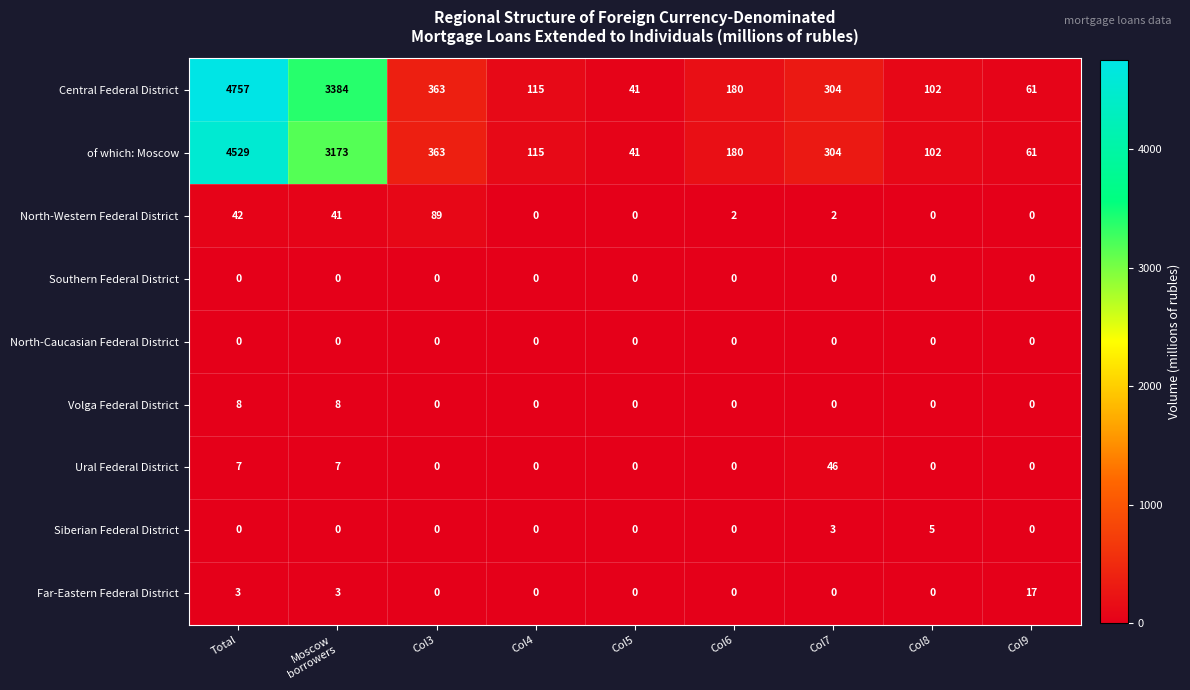

At how many categories does at least one series exceed 1861?

2